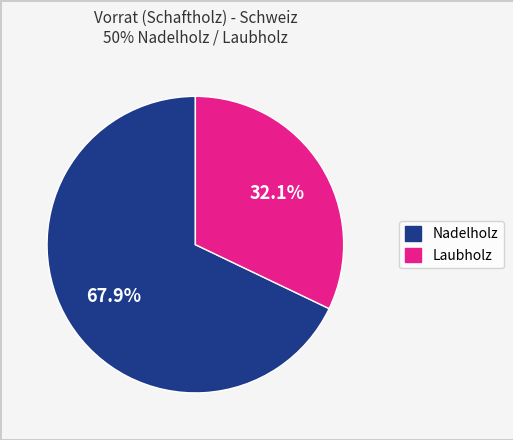

To the nearest percent, what is the difference between the Nadelholz and Laubholz slice percentages?

36%